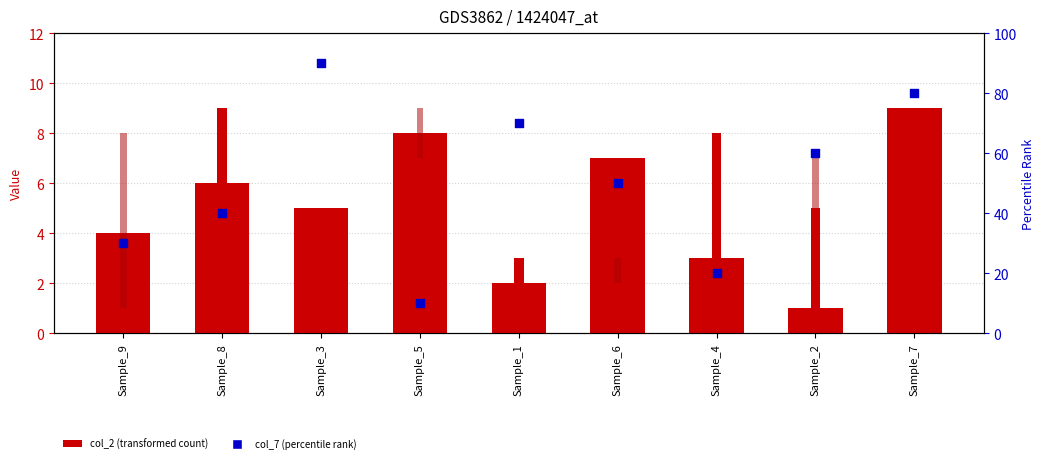

At how many categories does at least one series exceed 75?

2